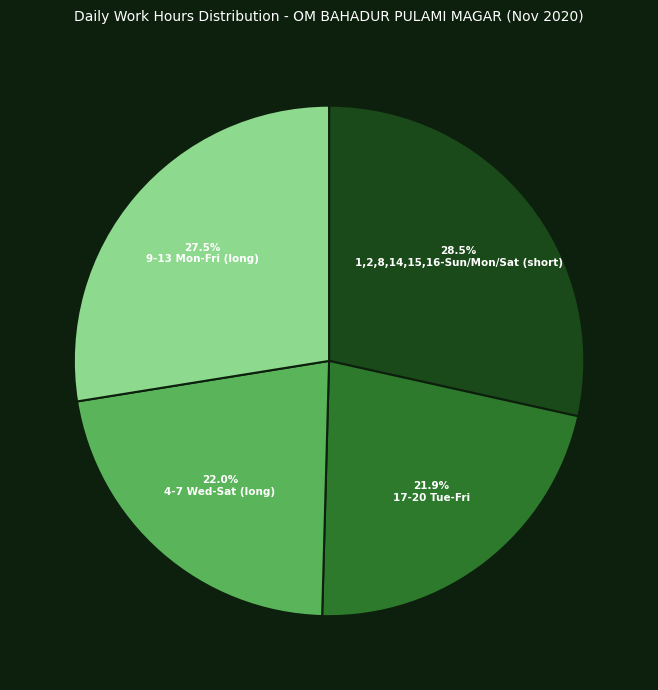

What portion of the pie excludes 17-20 Tue-Fri?

78.1%